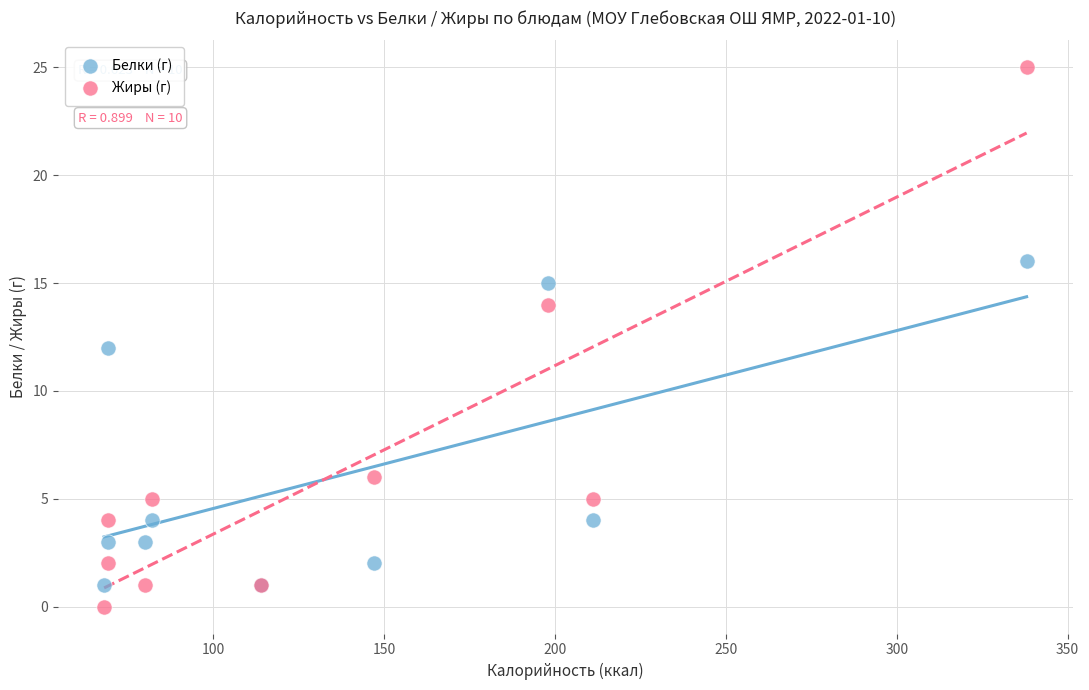

What are all the series names shown in the legend?

Белки (г), Жиры (г)